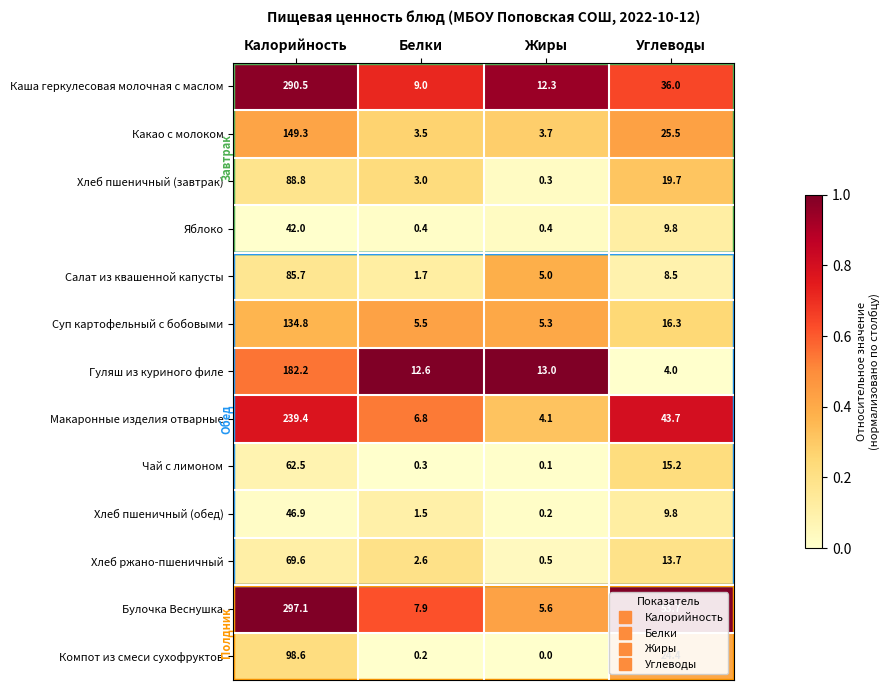

List the labels in order of Чай с лимоном value, largest first.

Калорийность, Углеводы, Белки, Жиры